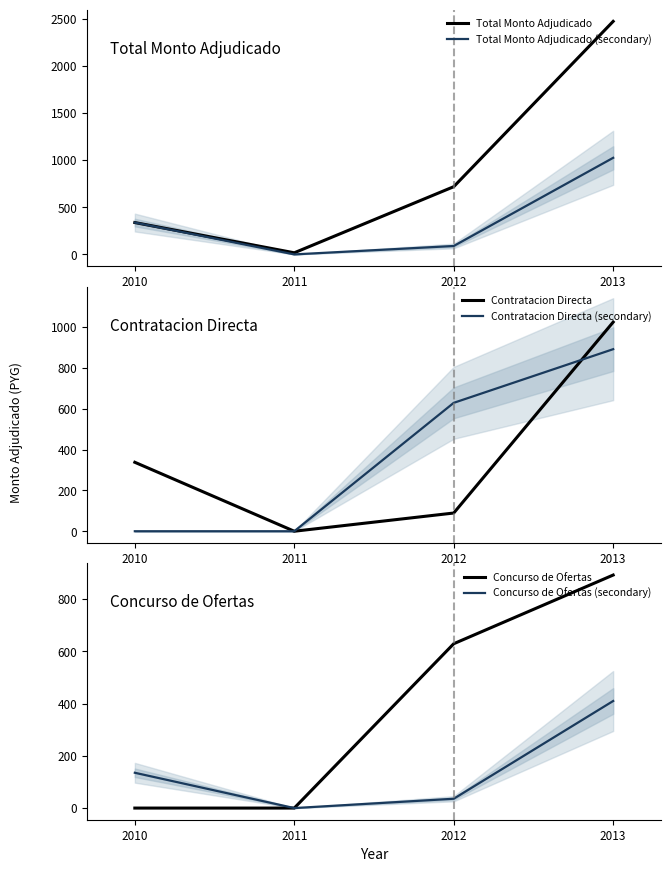

Is it true that Total Monto Adjudicado equals 718.3 at 2012?

True